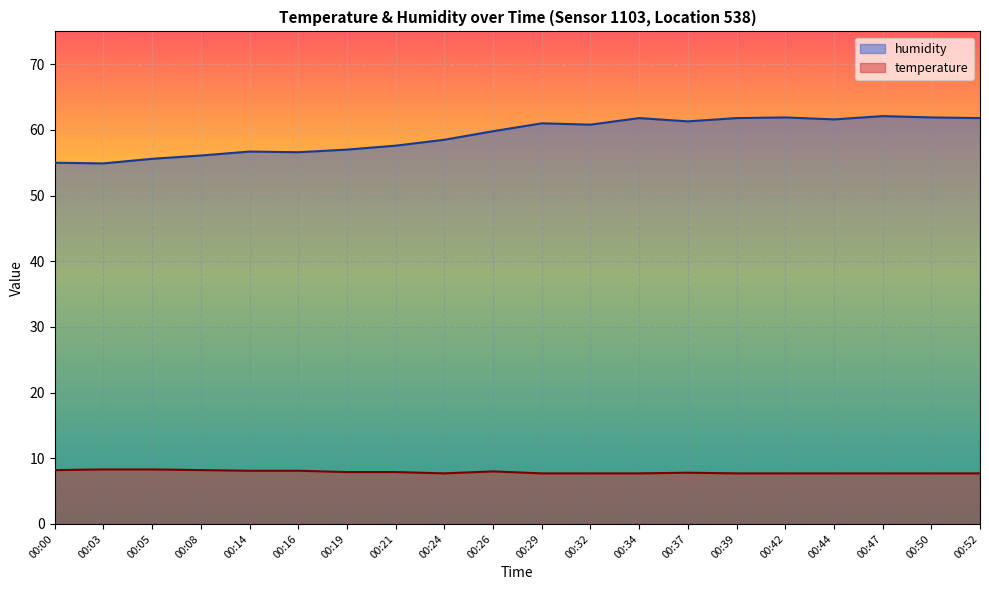

True or false: humidity and temperature intersect in this chart.

False